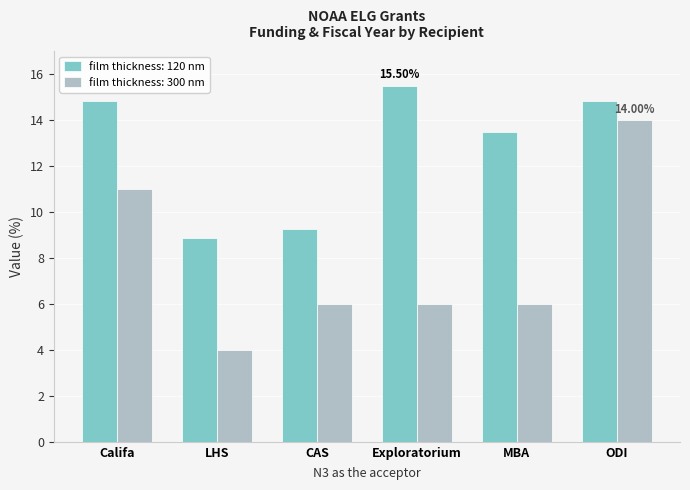

List the series in order of their overall mean, lowest first.

film thickness: 300 nm, film thickness: 120 nm